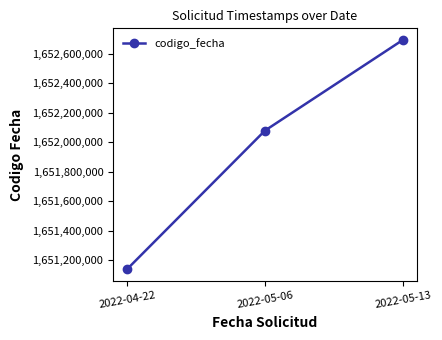

What is the minimum value shown in the chart?

1651139240